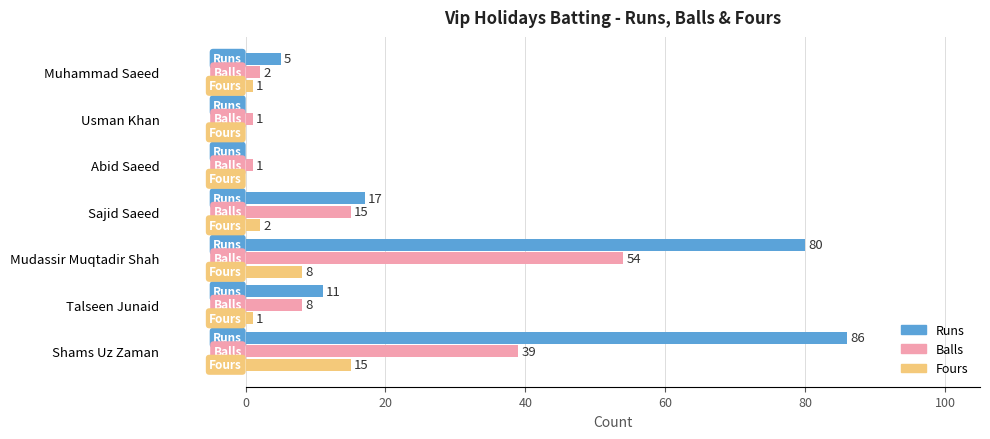

The value of Balls at Sajid Saeed is 15. True or false?

True